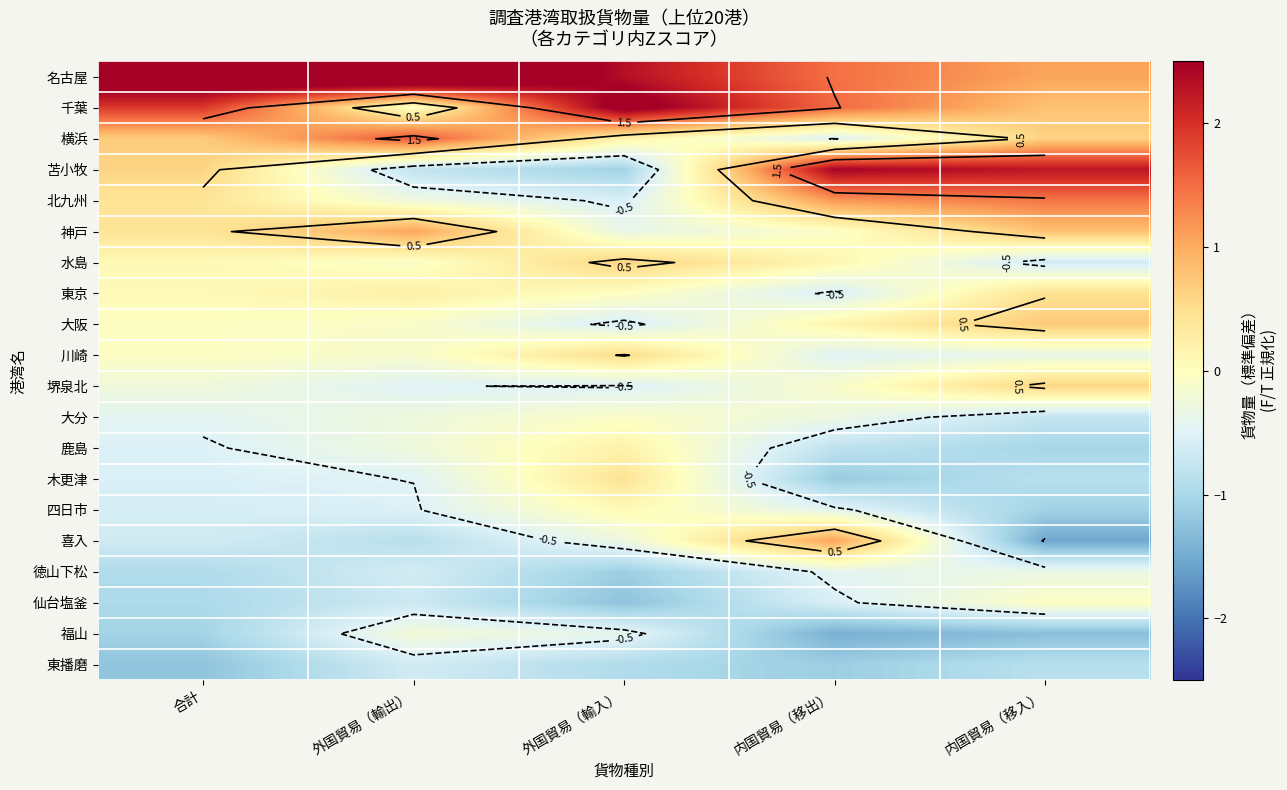

What is the sum of all 喜入 values?

-2.3